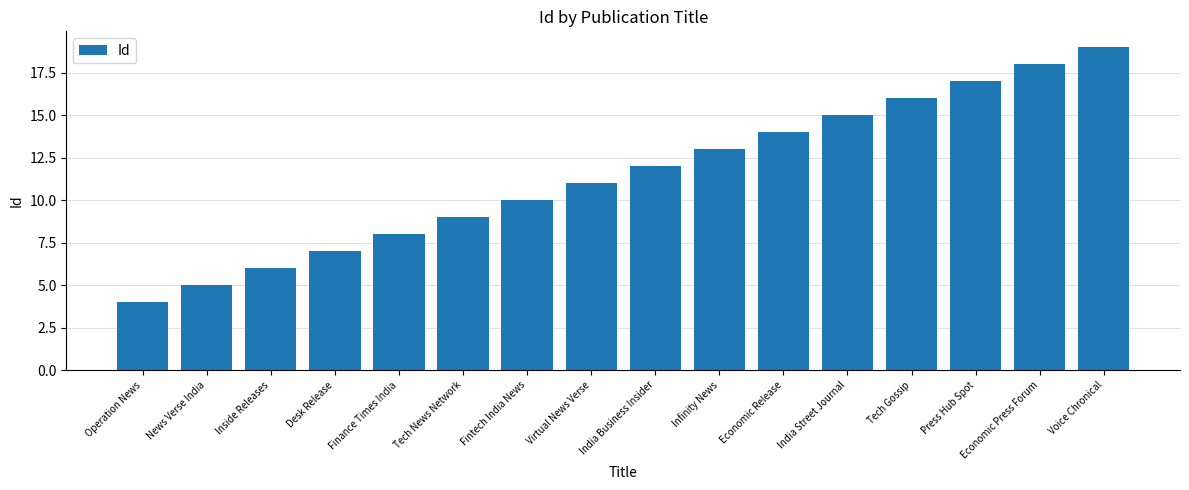

What position from the left is India Business Insider?

9